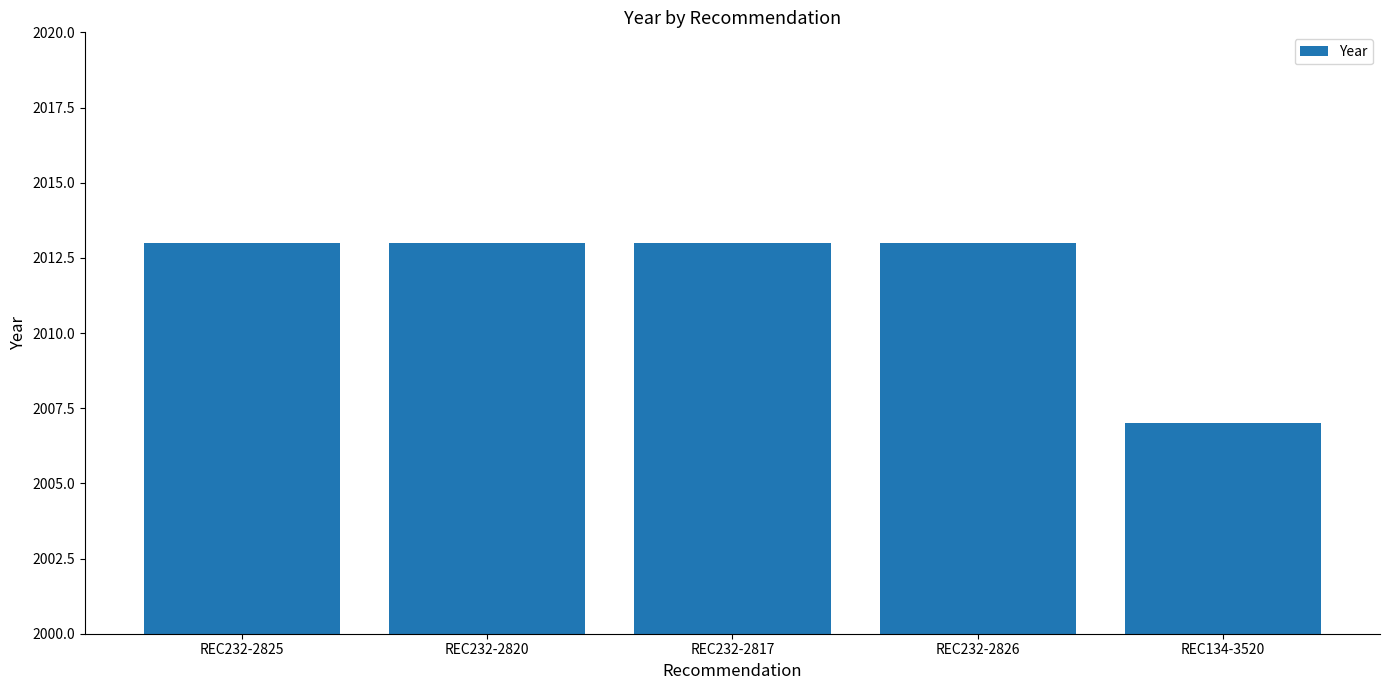

What is the ratio of the value at REC232-2825 to the value at REC134-3520?

1.0